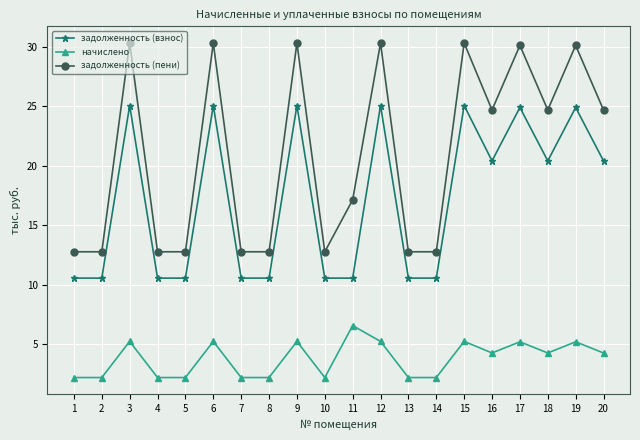

True or false: задолженность (взнос) and начислено intersect in this chart.

False